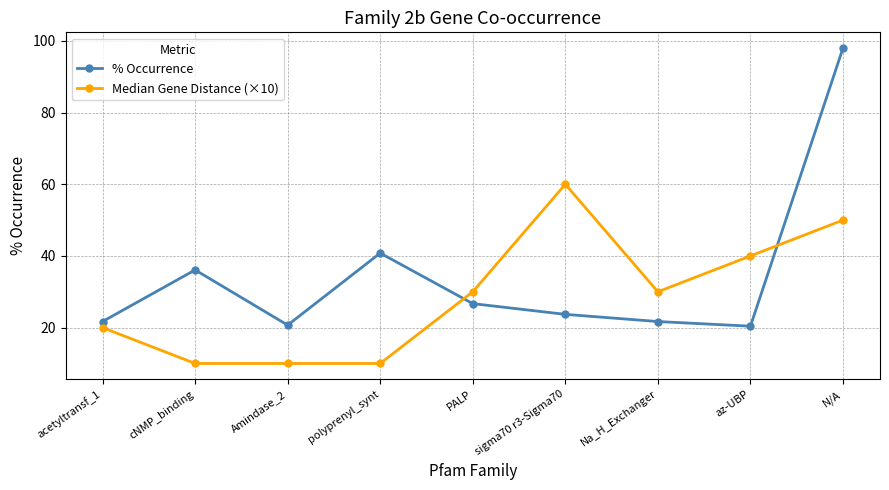

What is the total value across all series at az-UBP?

60.4